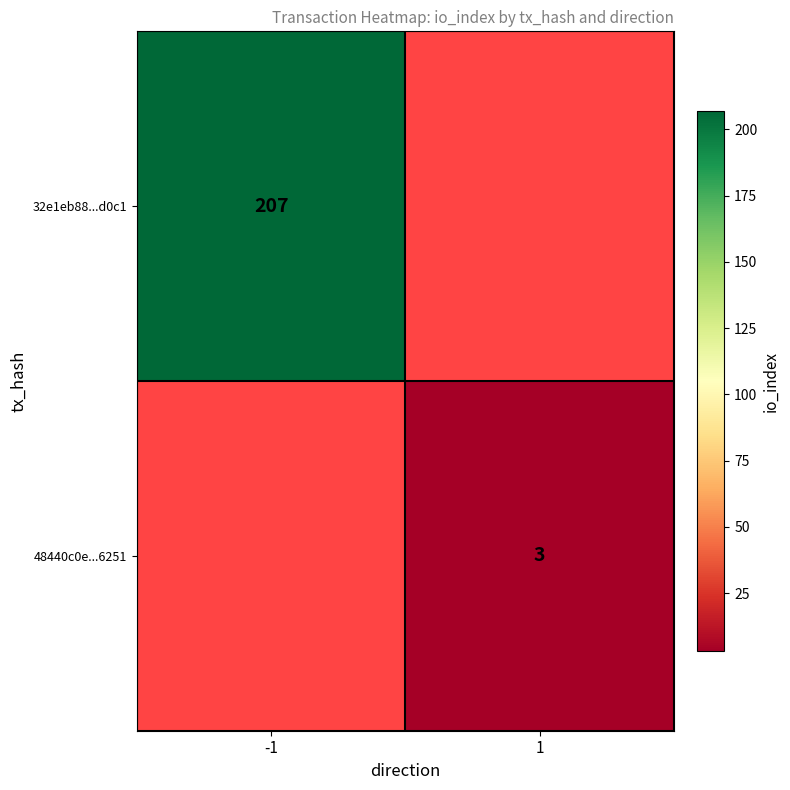

True or false: 32e1eb88...d0c1 has a value of 103 at -1.

False